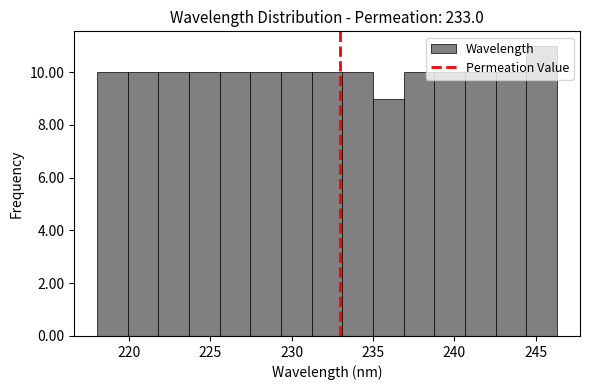

Read against the x-axis, roughly where is the centre of the tallest bar?

245.5